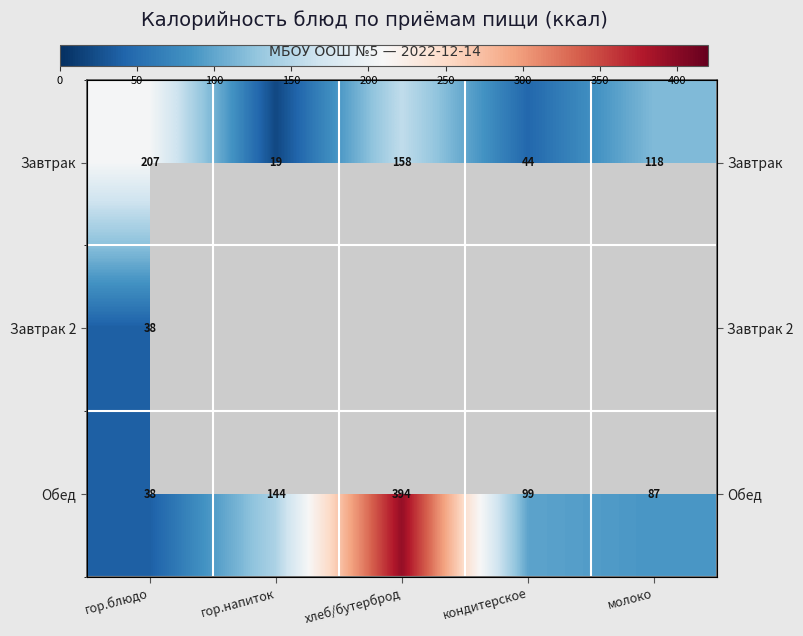

Rank the categories by Завтрак value from lowest to highest.

гор.напиток, кондитерское, молоко, хлеб/бутерброд, гор.блюдо